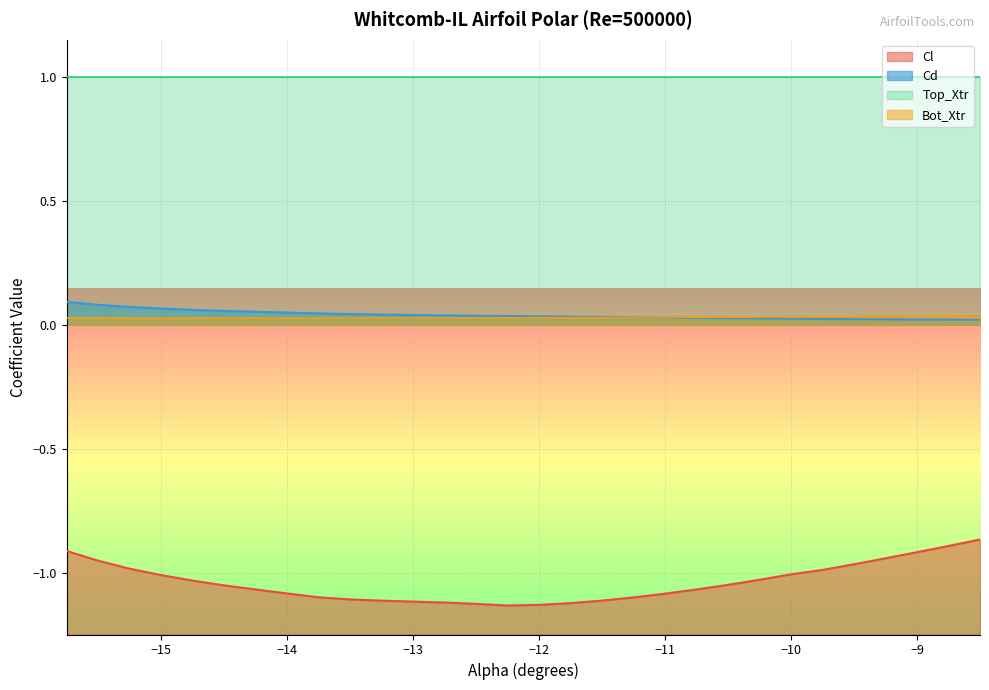

What is the smallest value displayed?

-1.1